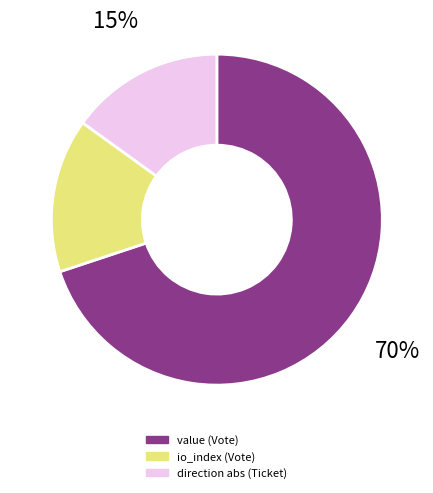

Count the number of slices in the pie.

3